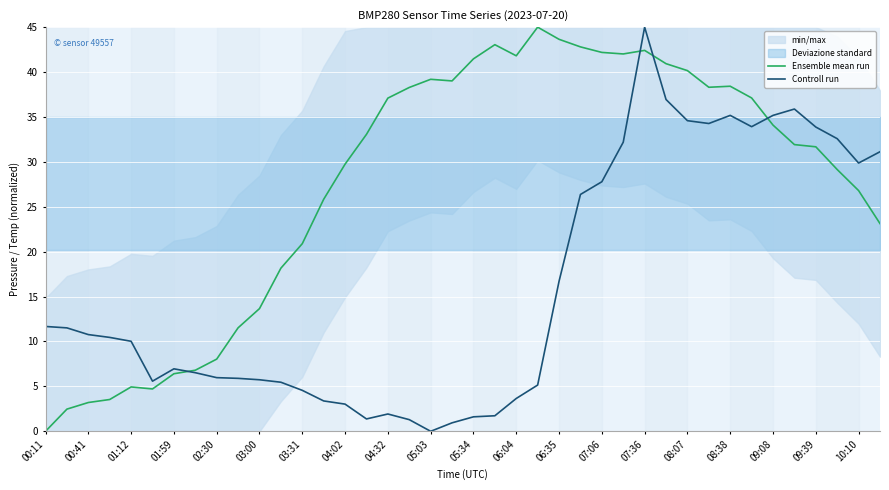

Is the value of Controll run at 07:36 greater than the value of Ensemble mean run at 08:38?

Yes